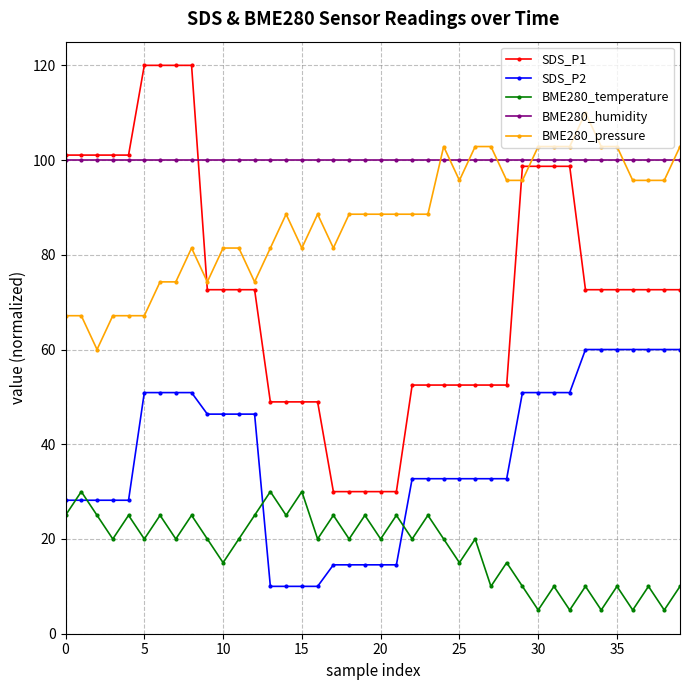

What is the value of the BME280_pressure point at the 16th from the left?

81.4